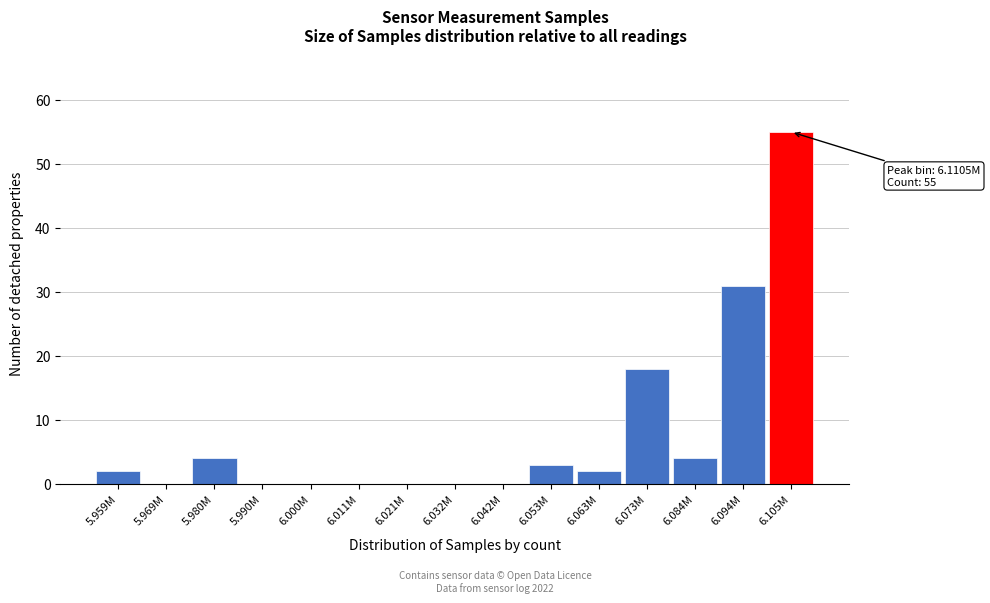

Reading left to right, list all the values displayed in this chart.

5.959M=2	5.969M=0	5.980M=4	5.990M=0	6.000M=0	6.011M=0	6.021M=0	6.032M=0	6.042M=0	6.053M=3	6.063M=2	6.073M=18	6.084M=4	6.094M=31	6.105M=55